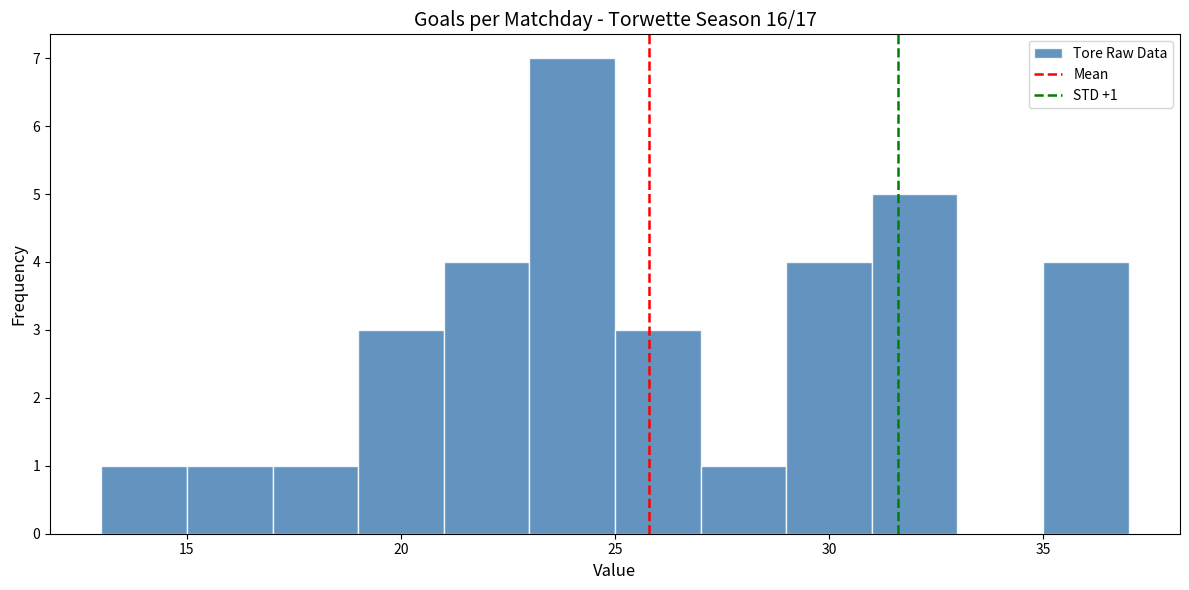

Over which range of the x-axis is the bar tallest?

23 to 25